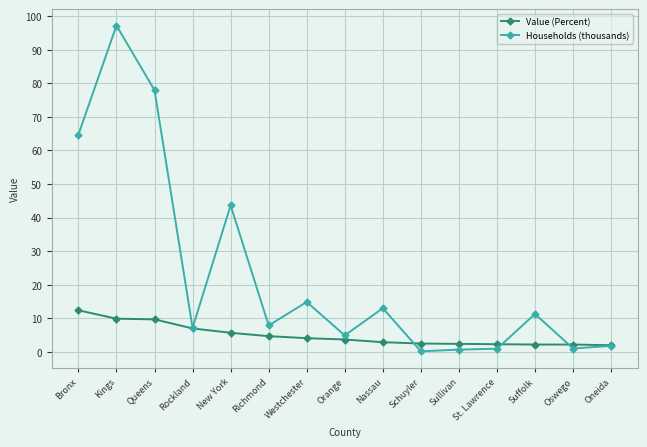

At which category does the chart reach its peak across all series?

Kings